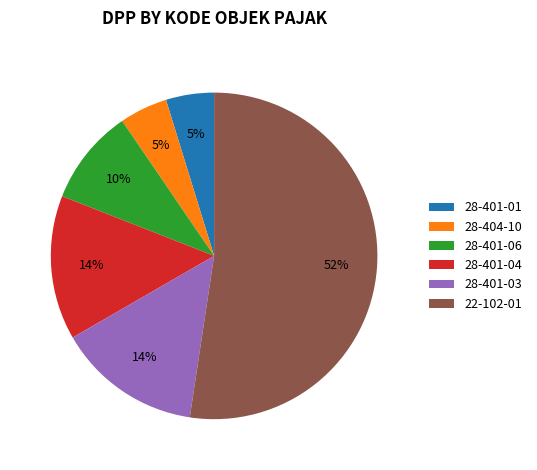

What percentage is the 28-404-10 slice, to the nearest percent?

5%